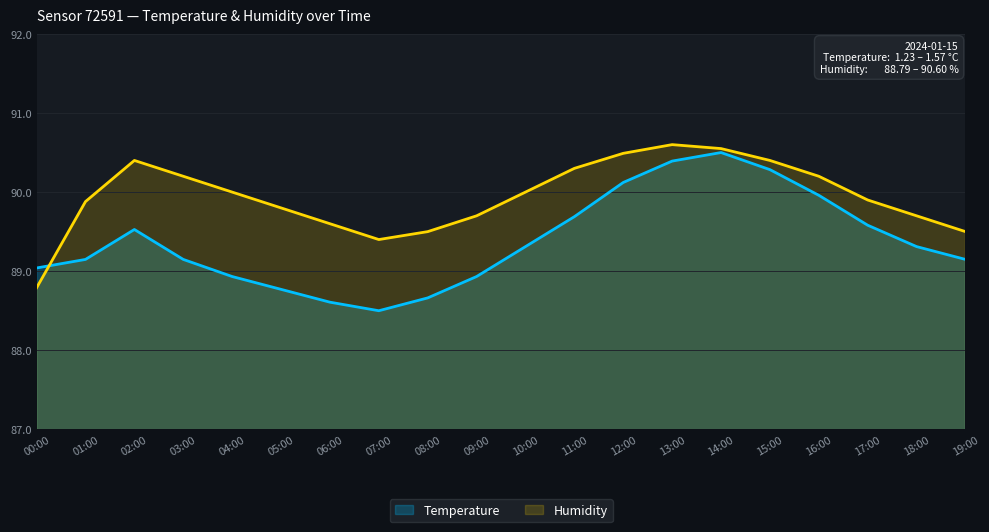

What is the highest value of the Temperature series?

90.5